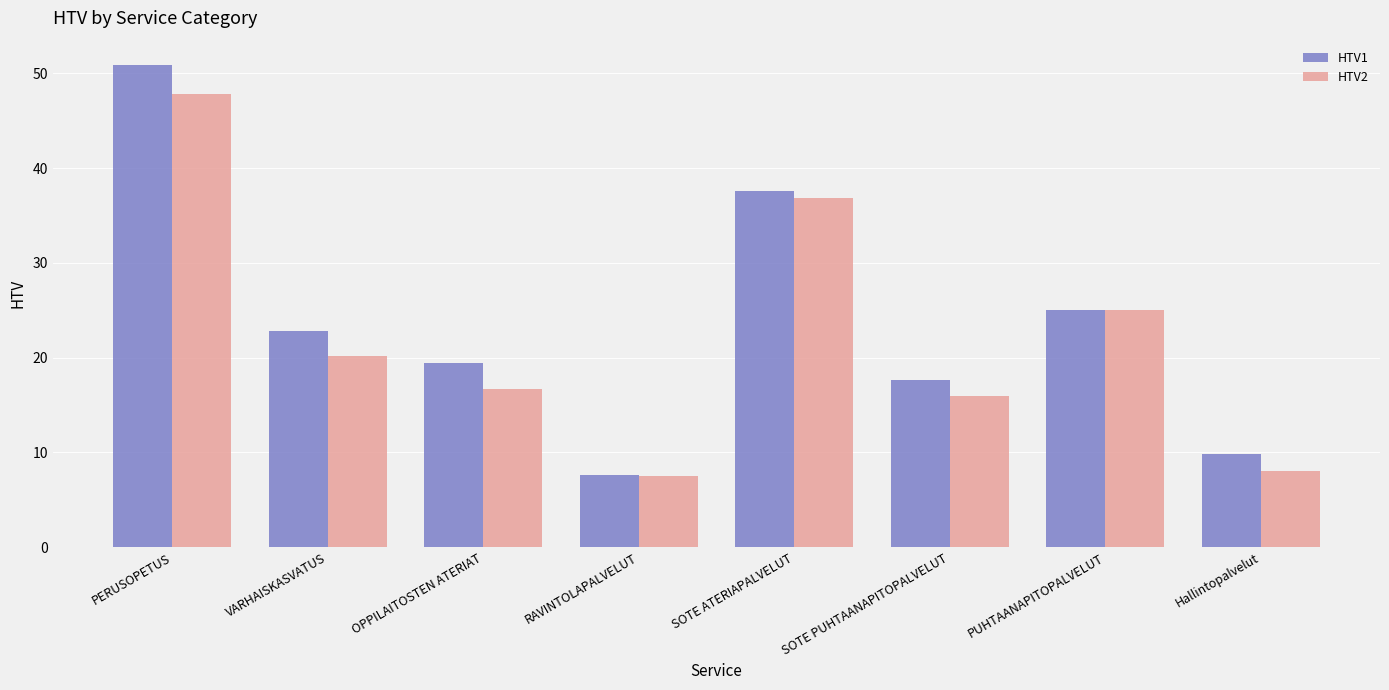

Is it true that HTV1 equals 34.7 at PUHTAANAPITOPALVELUT?

False